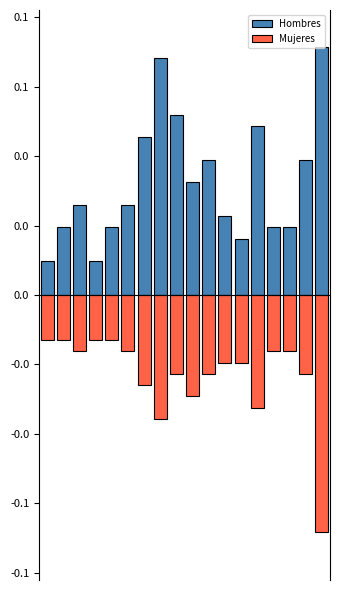

Read the Mujeres value at 2.

-1.6